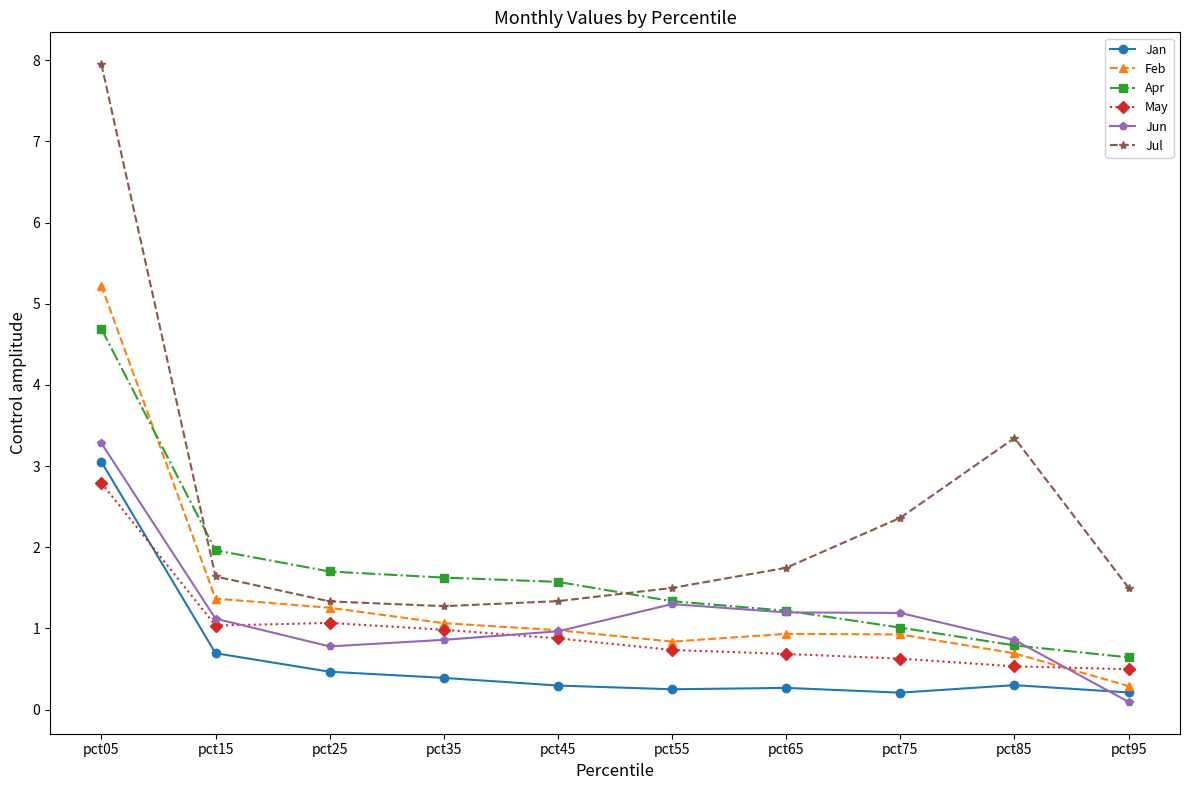

How many lines are shown in the chart?

6